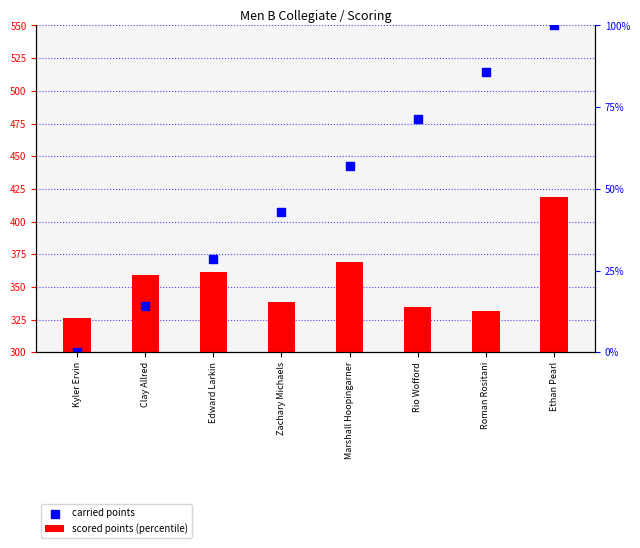

Is the value of carried points at Clay Allred greater than the value of scored points (percentile) at Kyler Ervin?

No